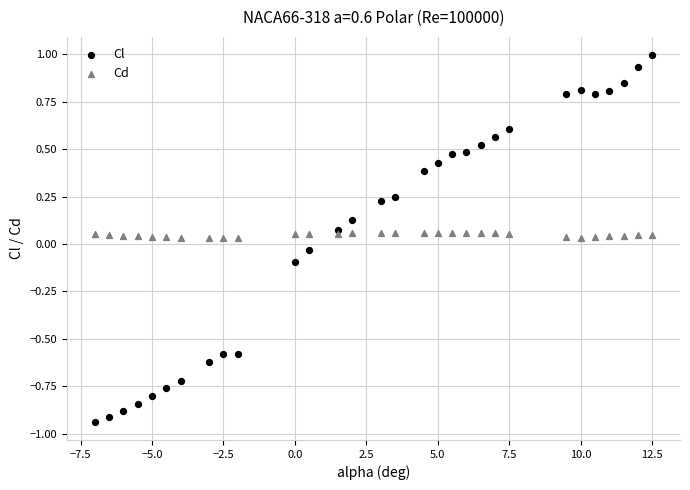

Which series reaches the minimum Y coordinate?

Cl